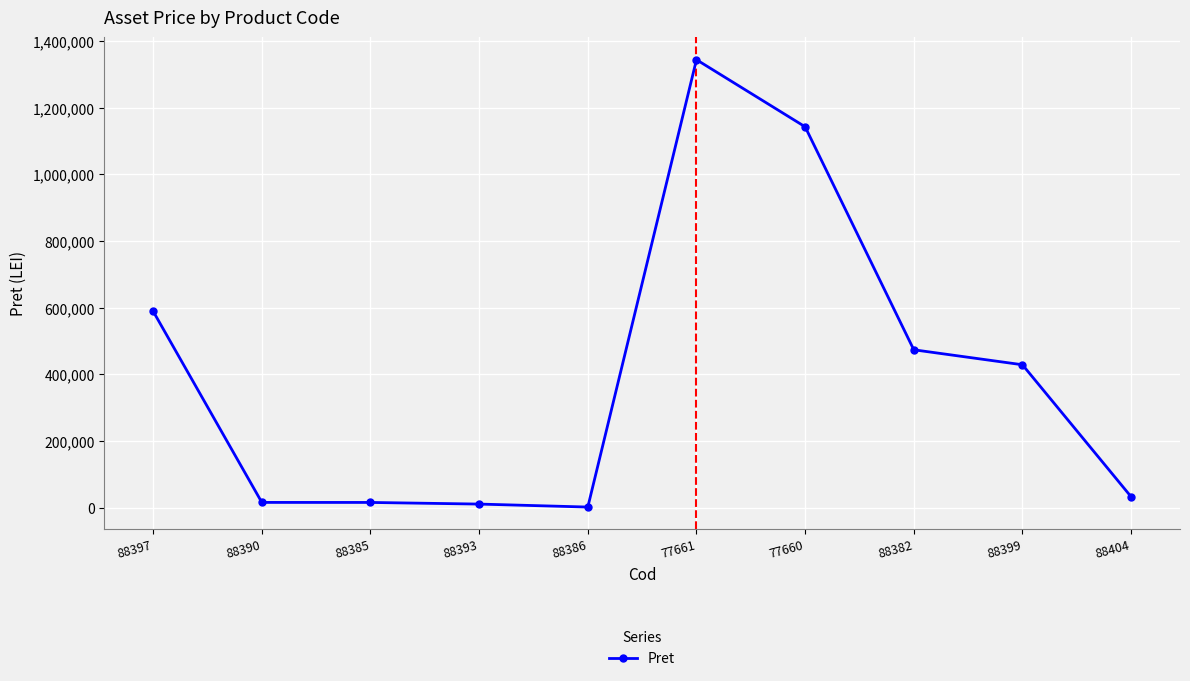

How many lines are shown in the chart?

1